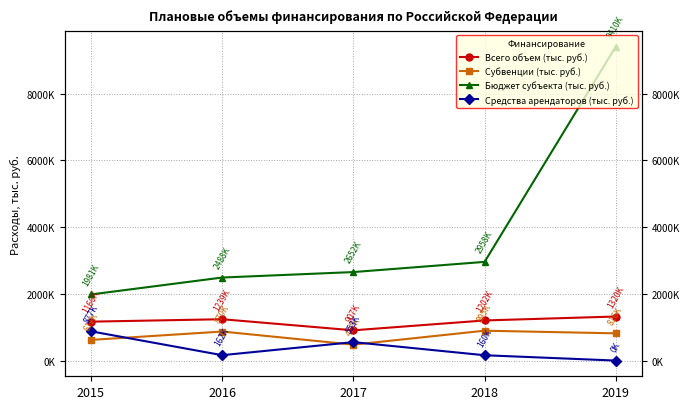

What is the total value across all series at 2015?

4643845.6